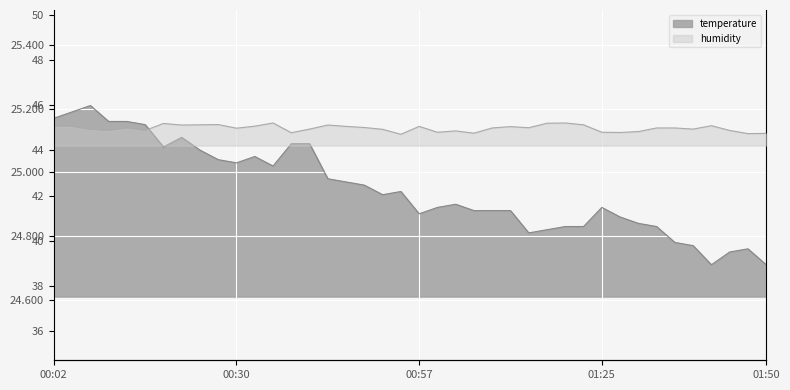

At how many categories does at least one series exceed 43?

40